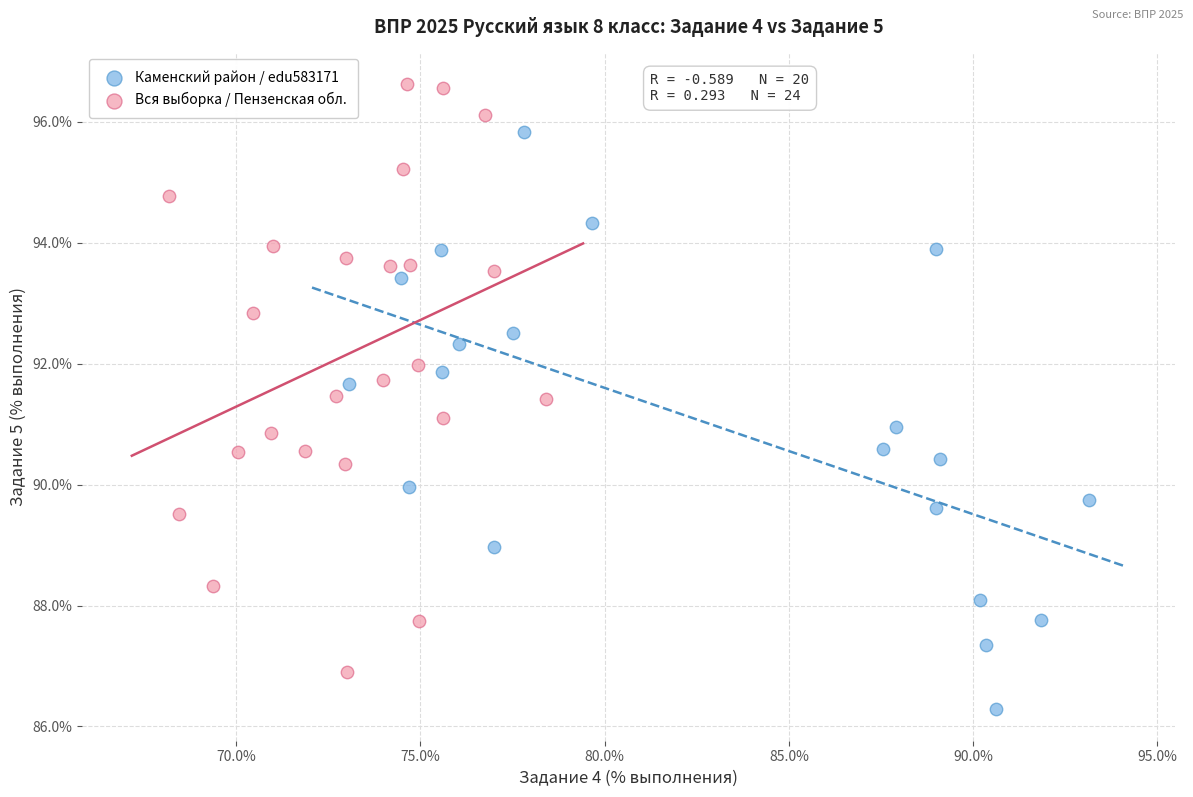

Which series contains the highest Y value?

Вся выборка / Пензенская обл.